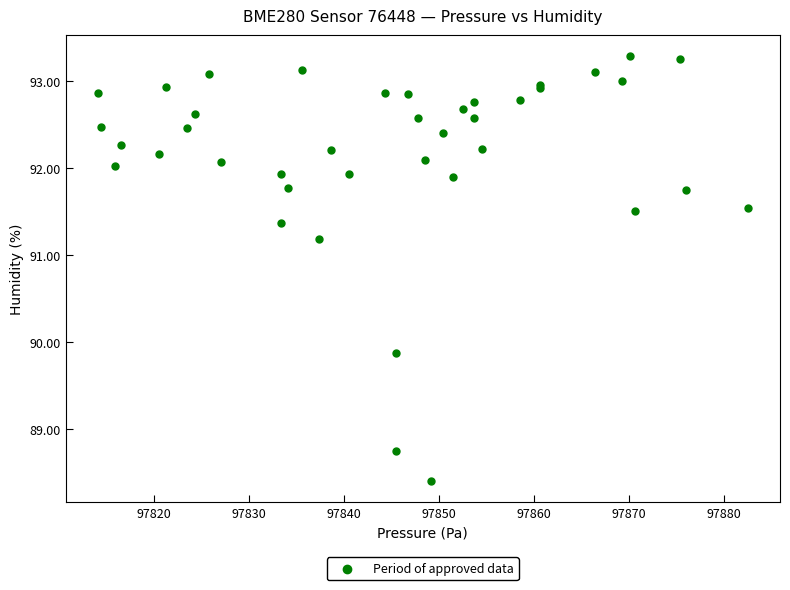

What Y value in the scatter plot is closest to 90?

89.9